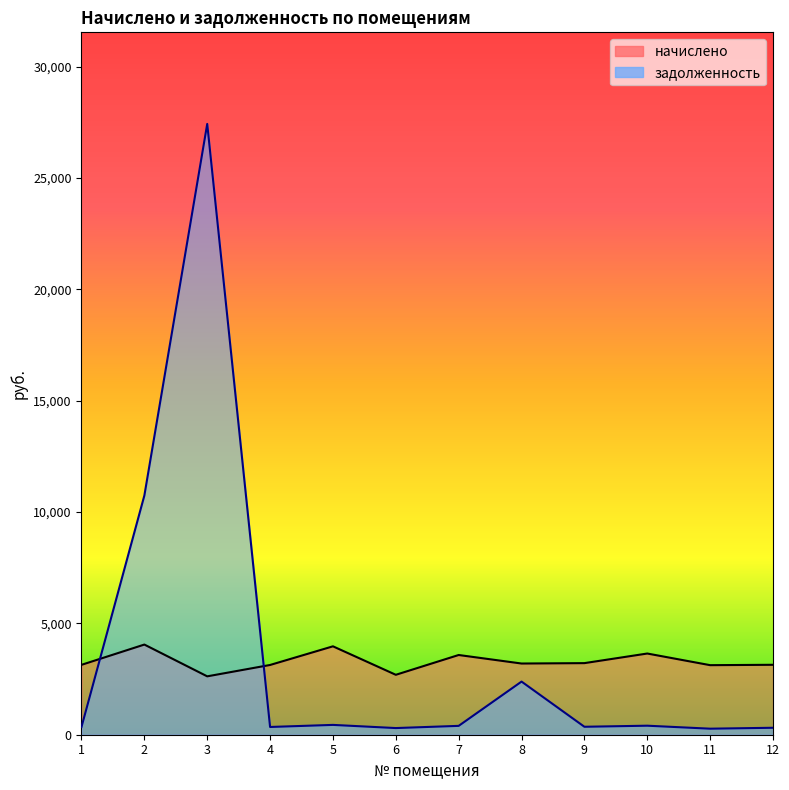

Which category has the lowest value in the начислено series?

3